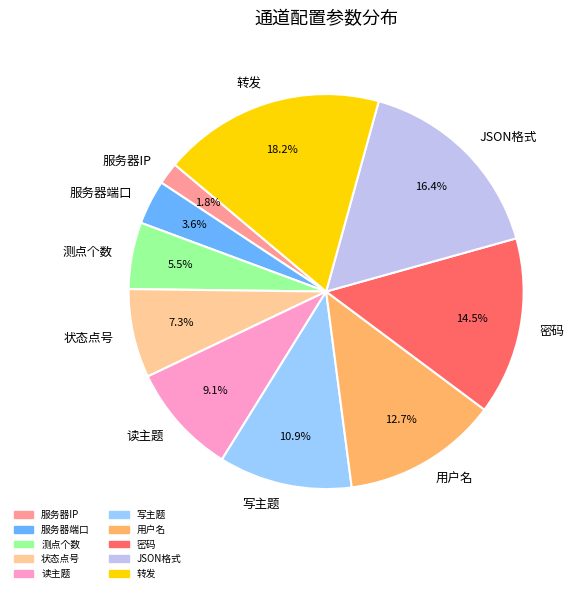

To the nearest percent, what portion does 服务器端口 represent?

4%